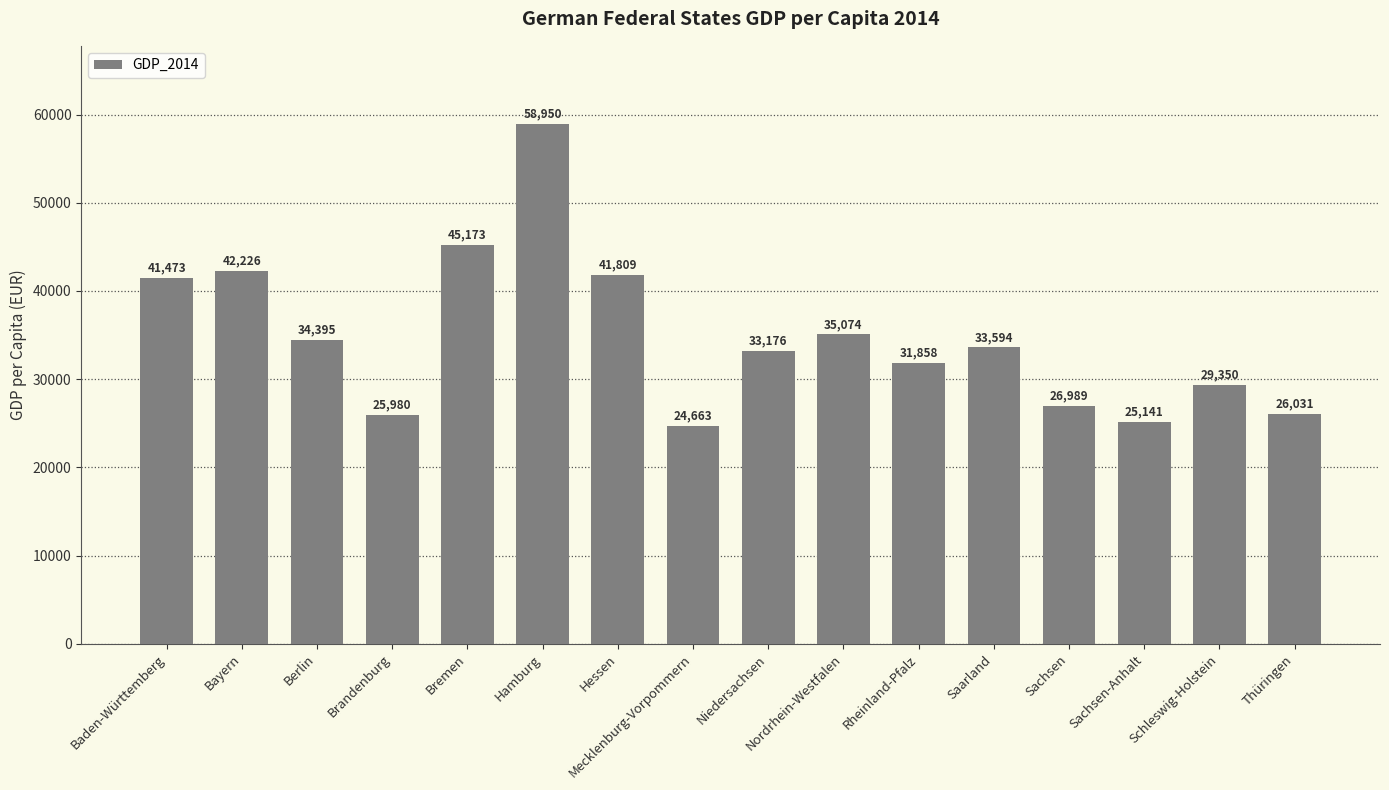

Reading right to left, list all the values displayed in this chart.

26031	29350	25141	26989	33594	31858	35074	33176	24663	41809	58950	45173	25980	34395	42226	41473